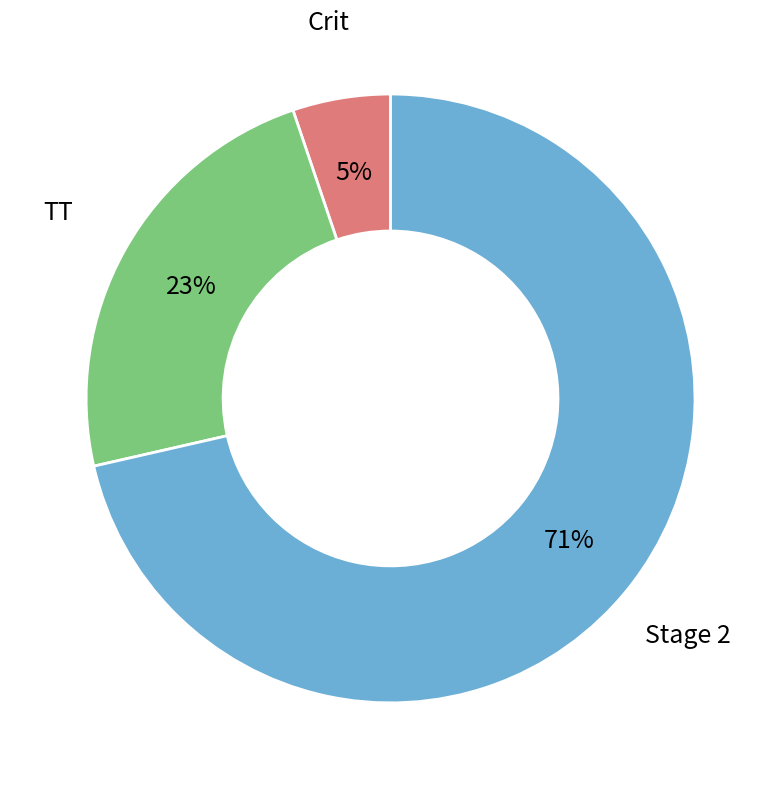

To the nearest percent, what is the average slice percentage?

33%